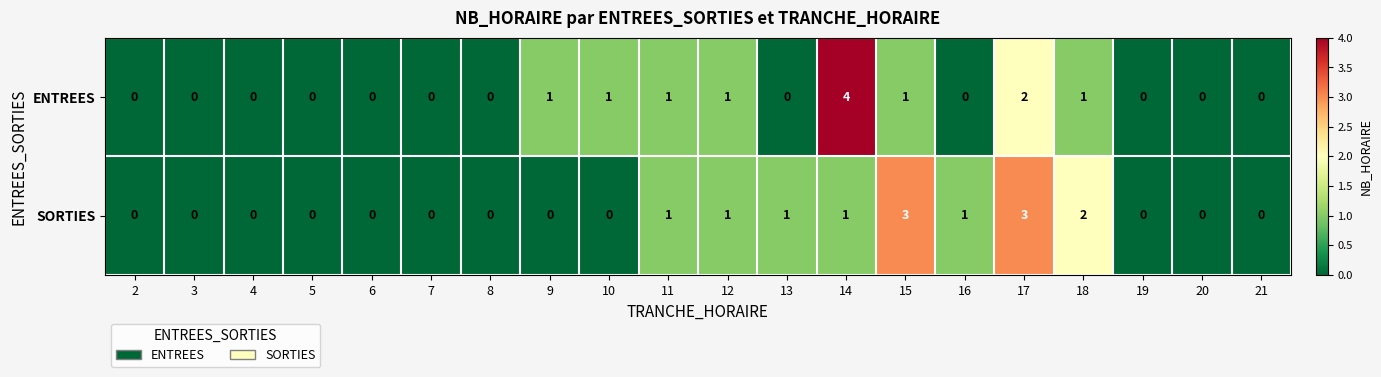

Count the SORTIES values in the range 0 to 1.

17